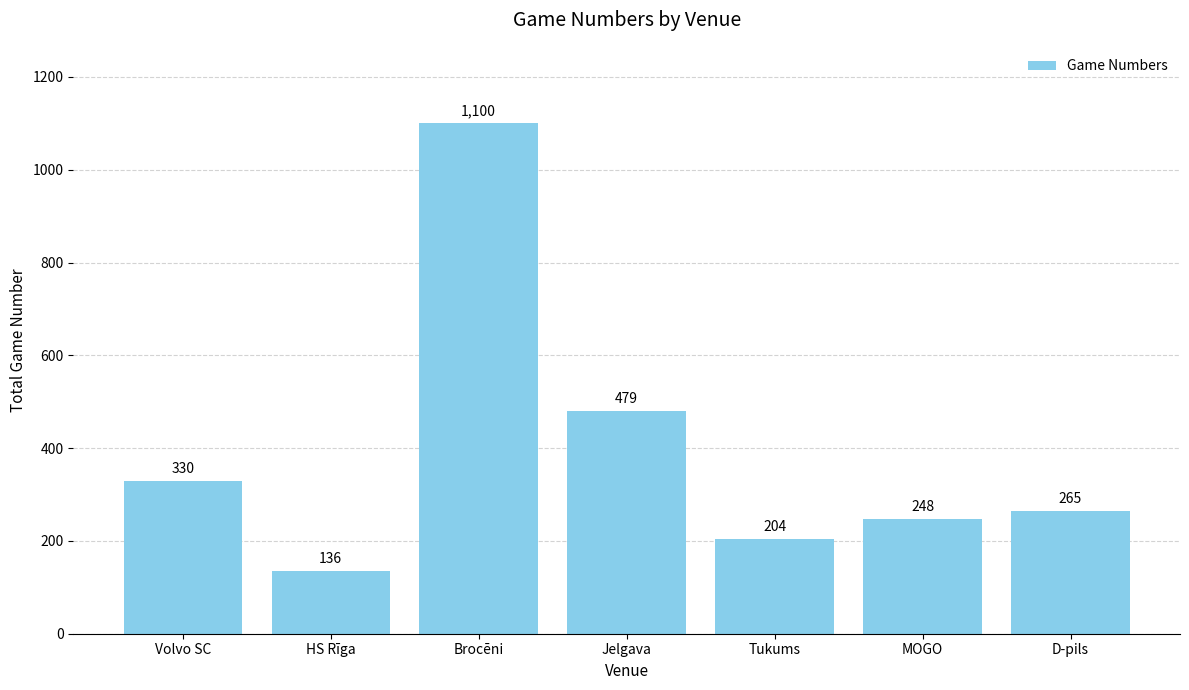

Reading left to right, transcribe all the data shown in this chart.

Volvo SC=330	HS Rīga=136	Brocēni=1100	Jelgava=479	Tukums=204	MOGO=248	D-pils=265